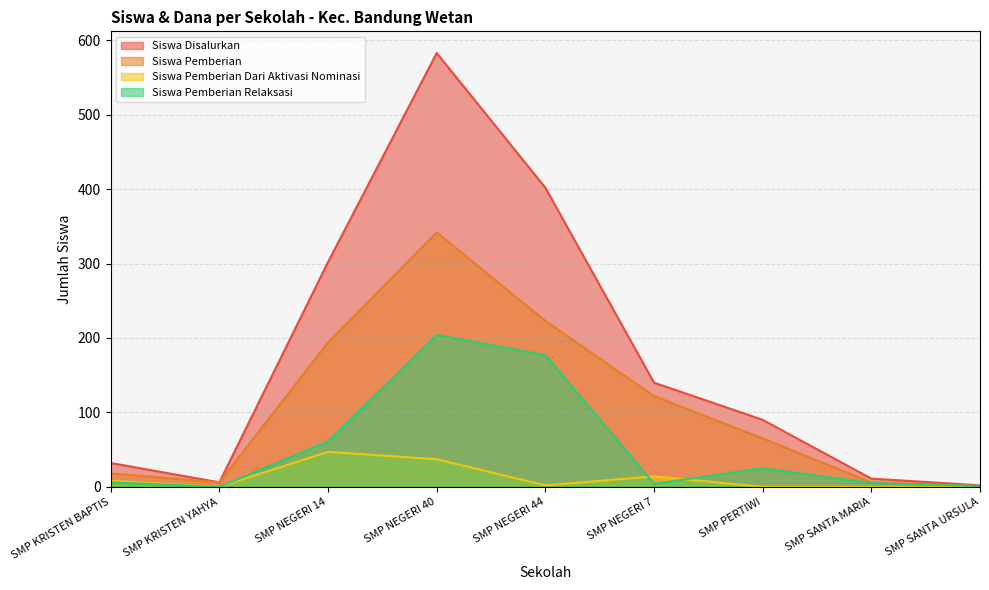

Is it true that Siswa Pemberian Dari Aktivasi Nominasi equals 2 at SMP NEGERI 44?

True